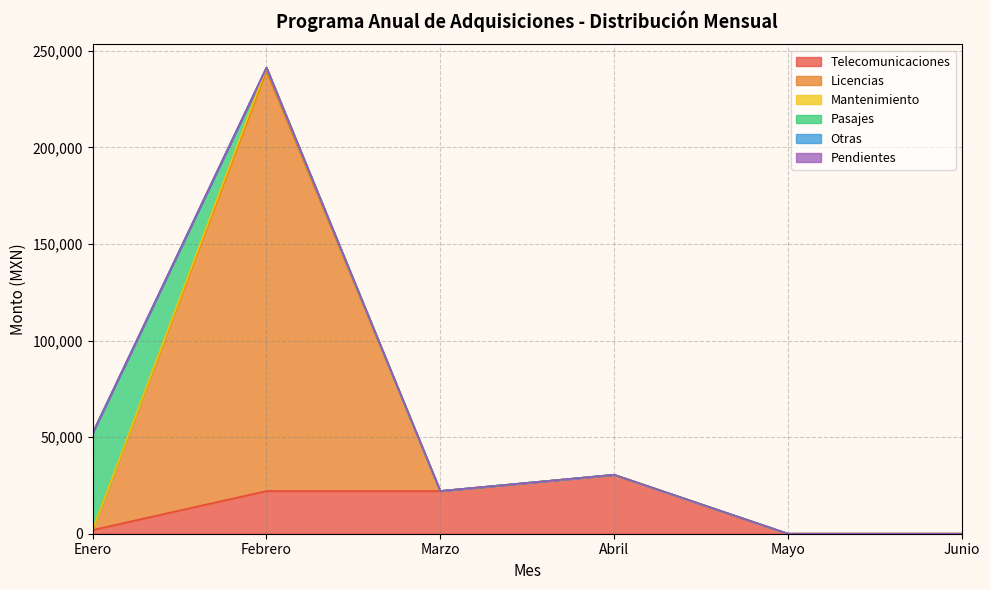

Does the chart display data point markers on the line(s)?

No